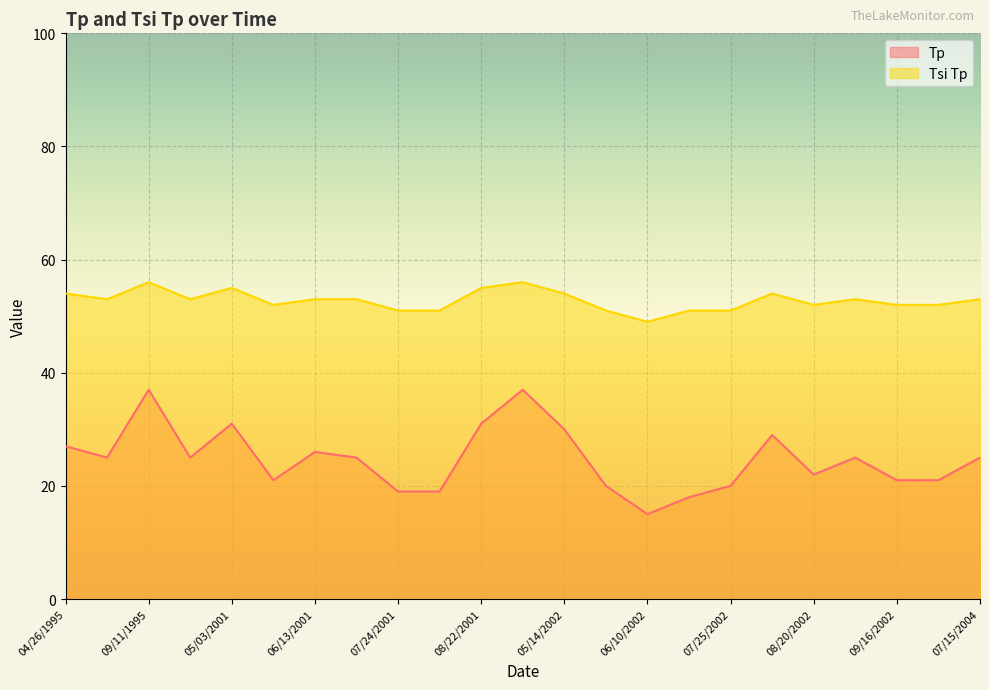

What is the value of the Tp point at the 10th from the left?

19